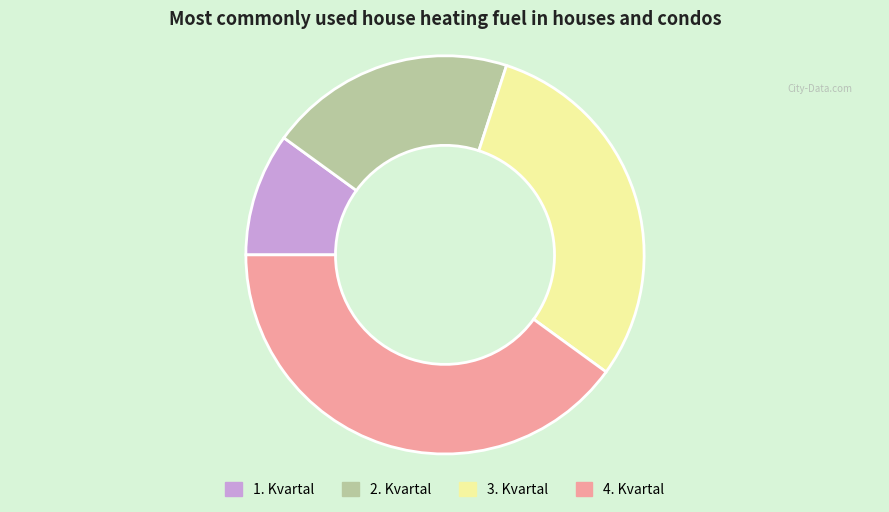

True or false: 2. Kvartal accounts for 20% of the total.

True